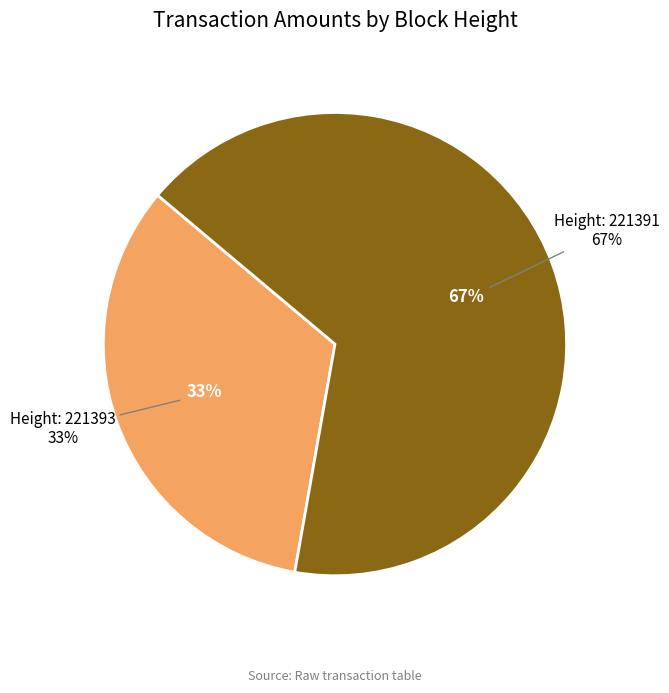

Combined, do 221391 and 221393 account for over 50%?

Yes